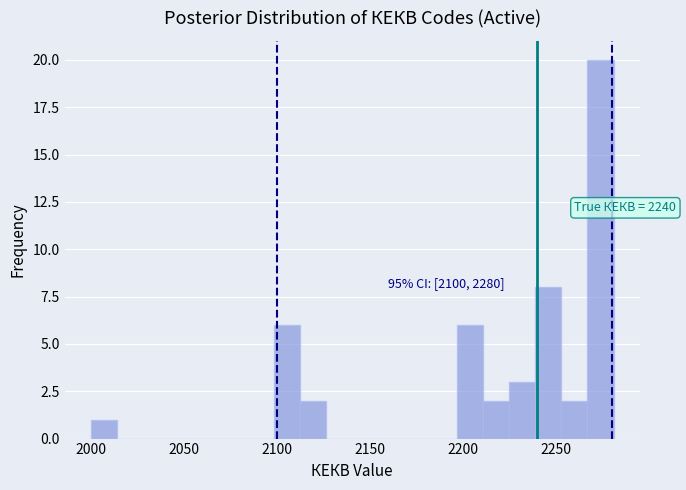

Read against the x-axis, roughly where is the centre of the tallest bar?

2275